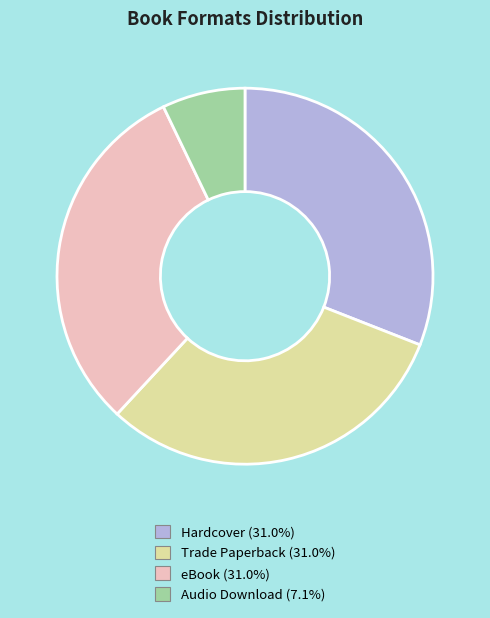

Is there any slice that represents more than half of the pie?

No